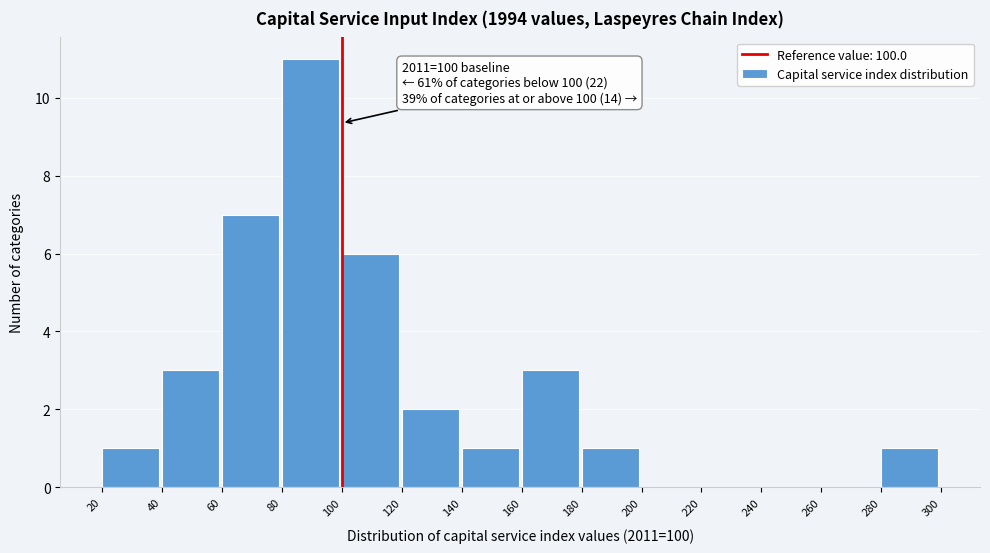

Over which range of the x-axis is the bar tallest?

80 to 100